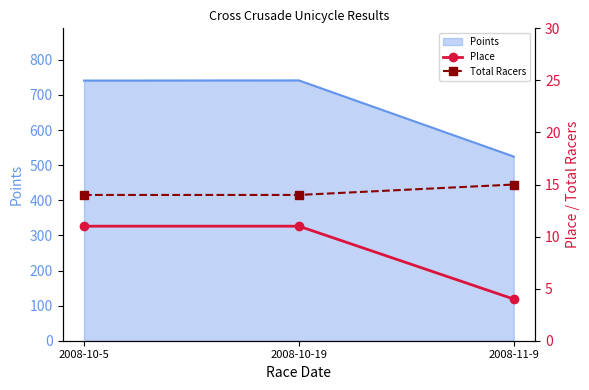

At which label is Points closest to 633?

2008-10-5